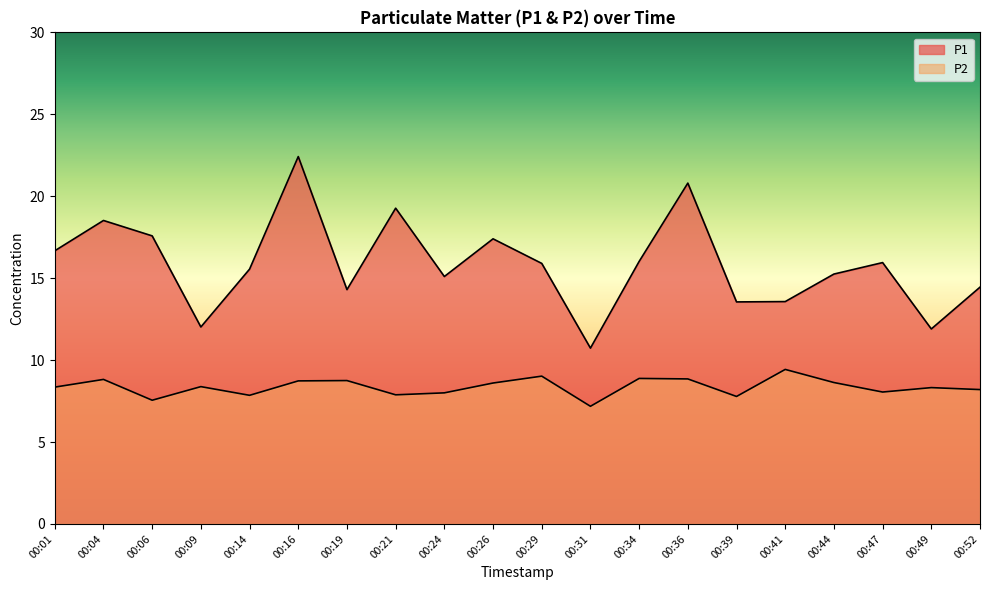

What is the sum of all P1 values?

316.9